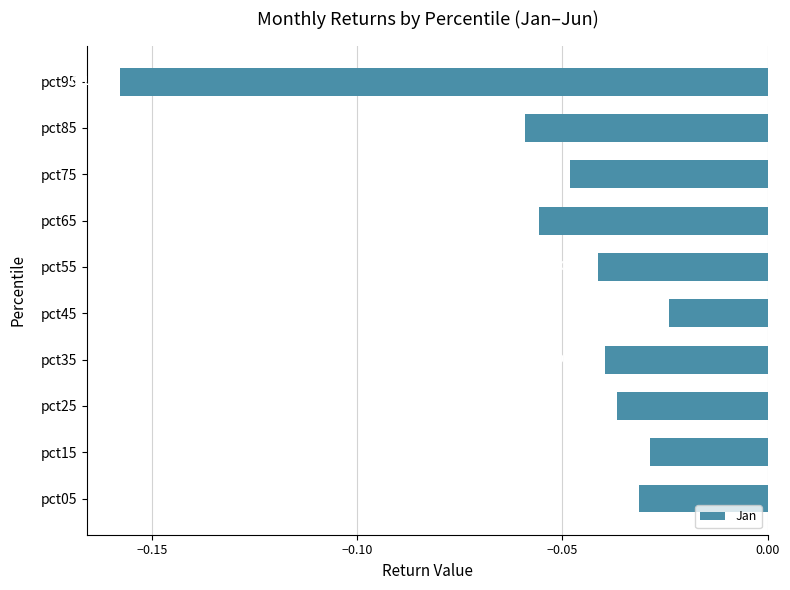

List the labels in order of value, smallest first.

pct95, pct85, pct65, pct75, pct55, pct35, pct25, pct05, pct15, pct45